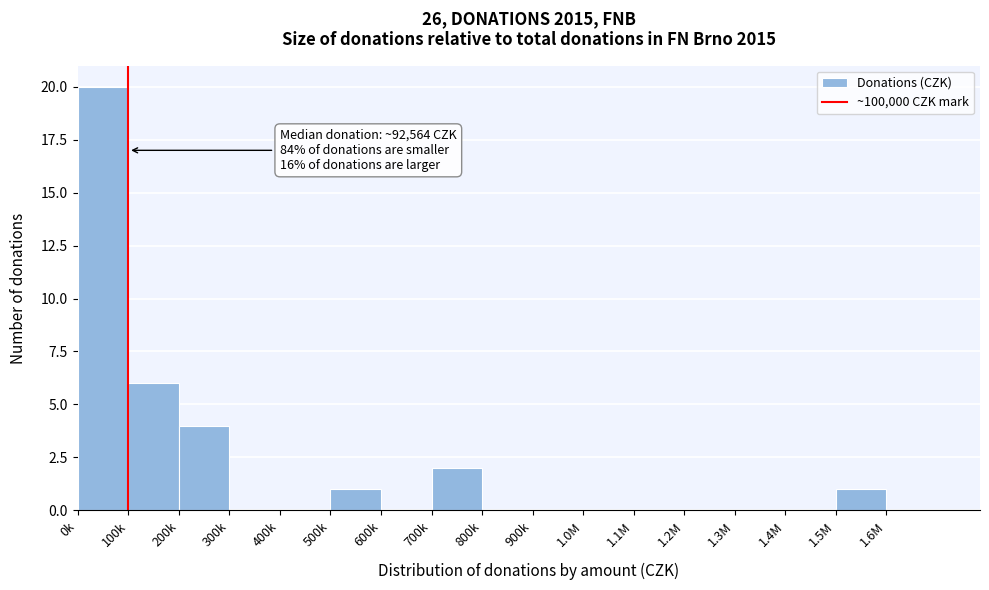

Reading left to right, extract all data points from this chart.

0k=20	100k=6	200k=4	300k=0	400k=0	500k=1	600k=0	700k=2	800k=0	900k=0	1.0M=0	1.1M=0	1.2M=0	1.3M=0	1.4M=0	1.5M=1	1.6M=0